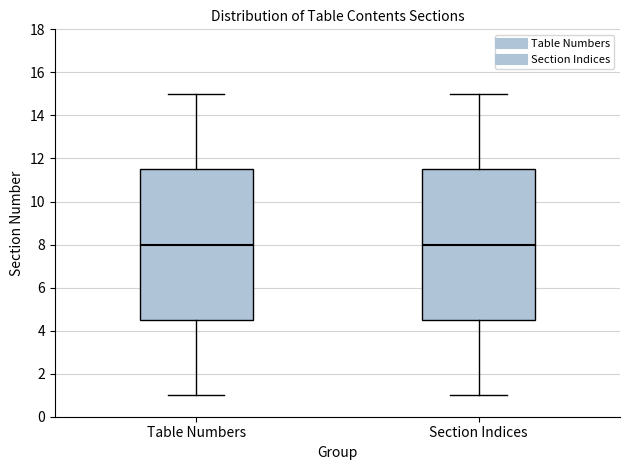

Where does the lower whisker of the box for Section Indices end on the y-axis? The values are not printed on the chart, so give them approximately, as read against the axis.

1.0